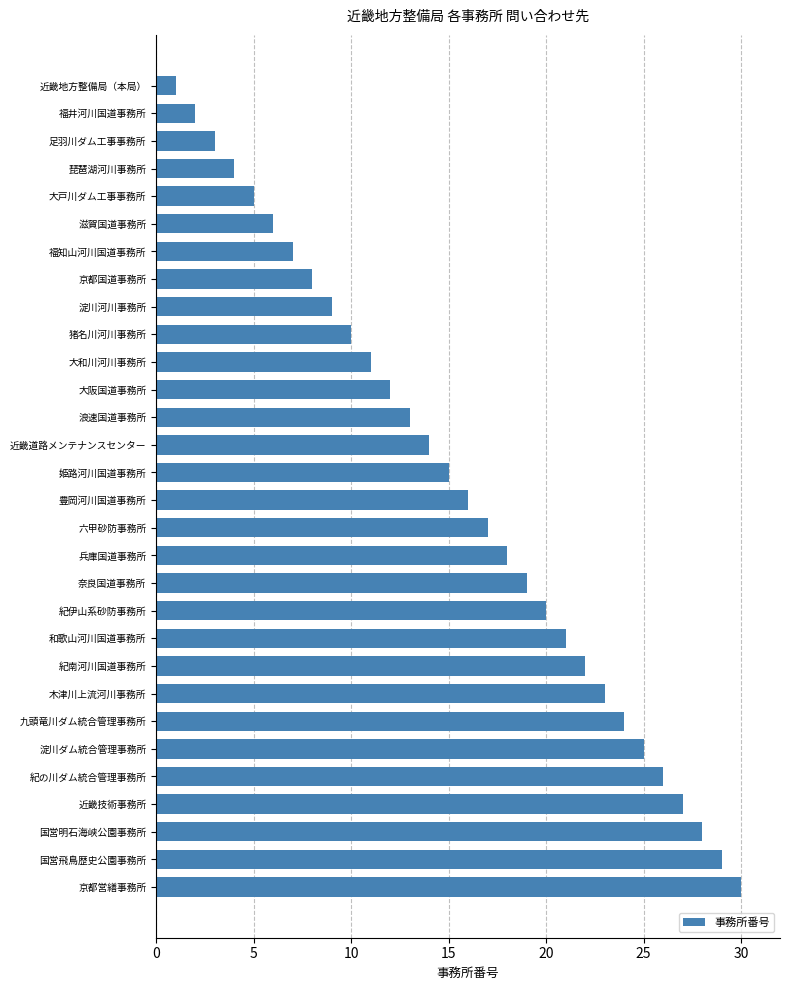

What position from the bottom is 九頭竜川ダム統合管理事務所?

7